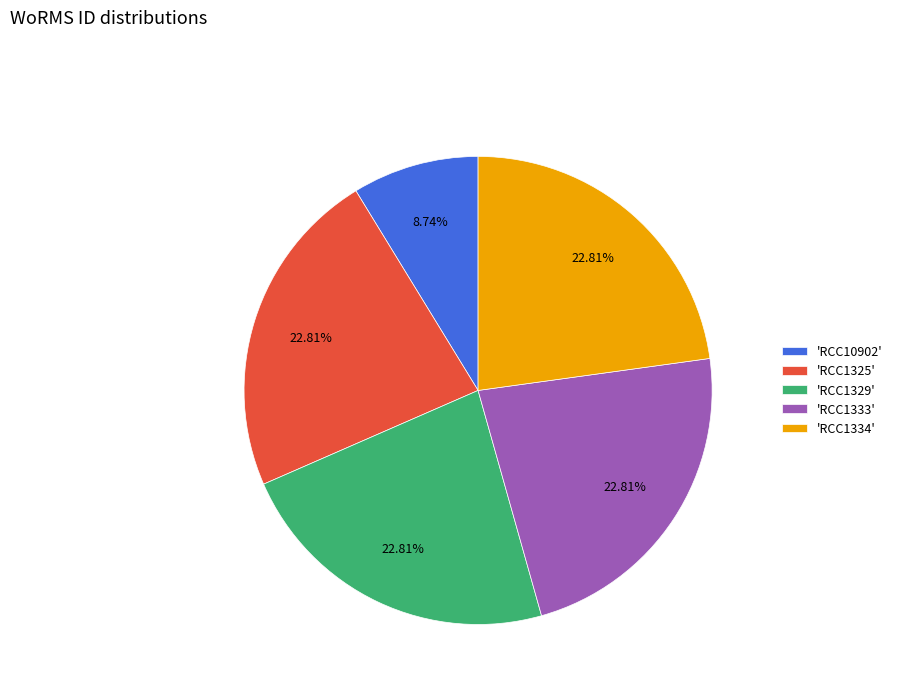

Between 'RCC10902' and 'RCC1329', which is larger?

'RCC1329'